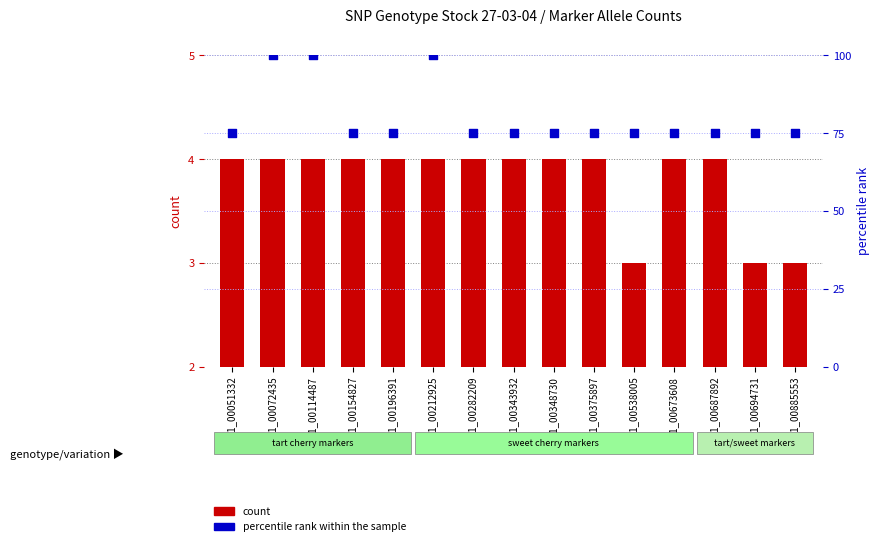

At how many categories does at least one series exceed 59?

15